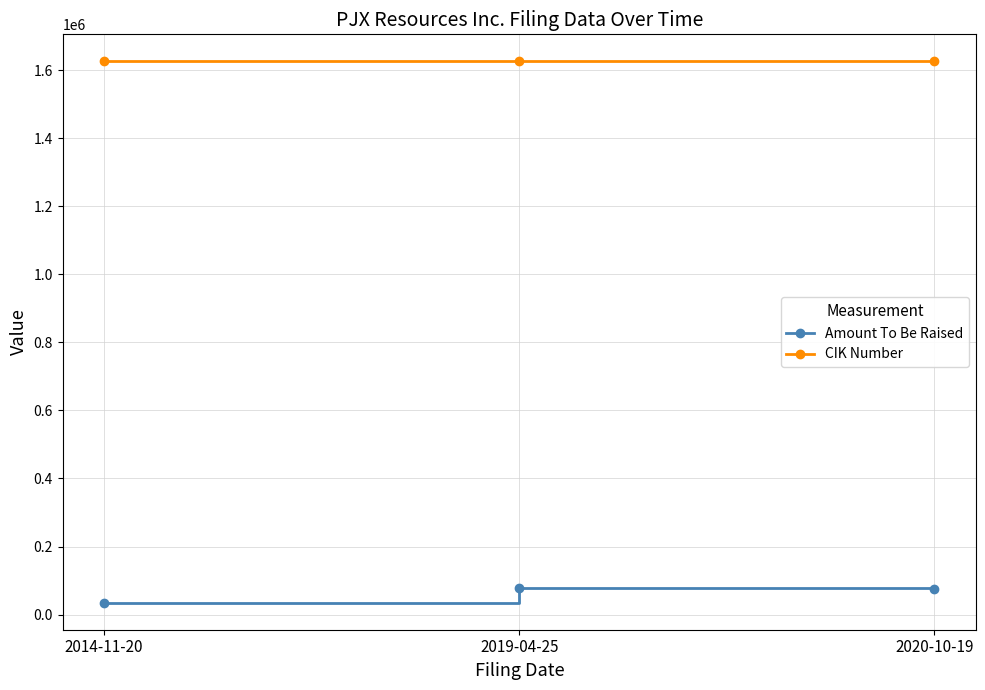

At 2019-04-25, list the series in order from largest to smallest.

CIK Number, Amount To Be Raised